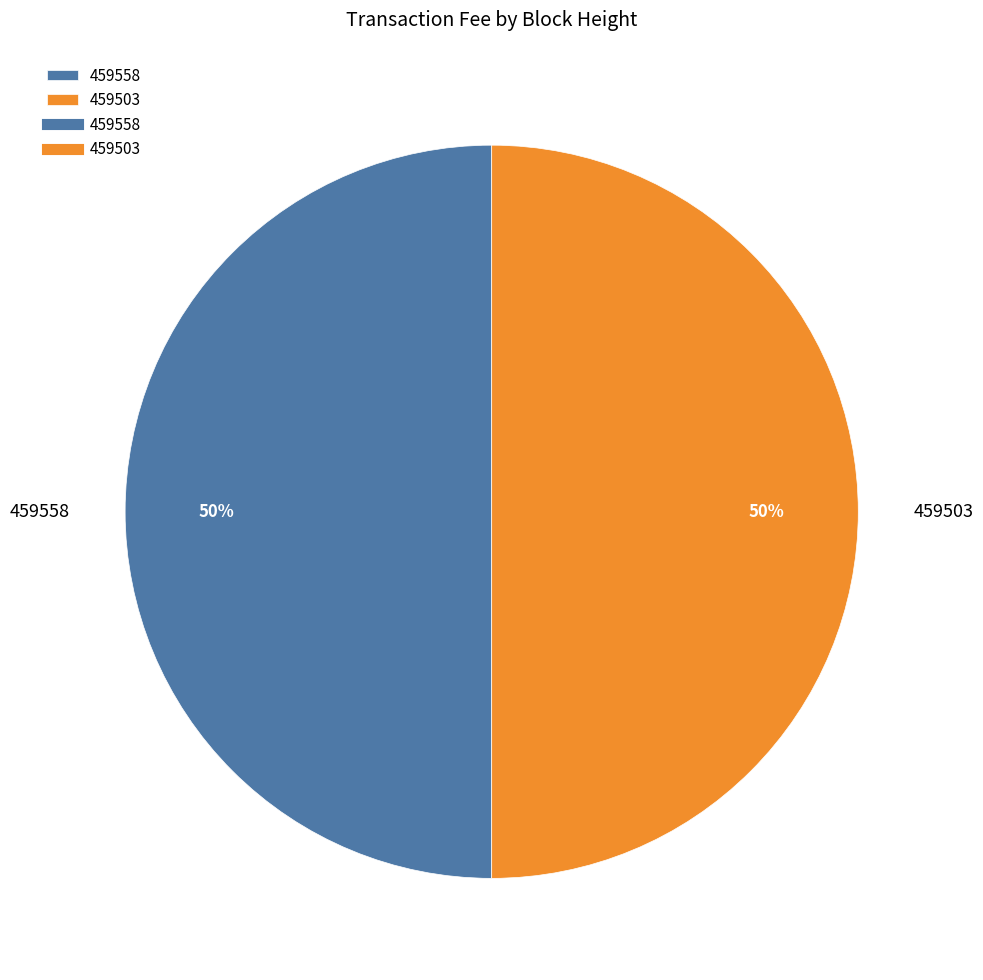

Approximately how many times larger is the value at 459503 compared to 459558?

1.0